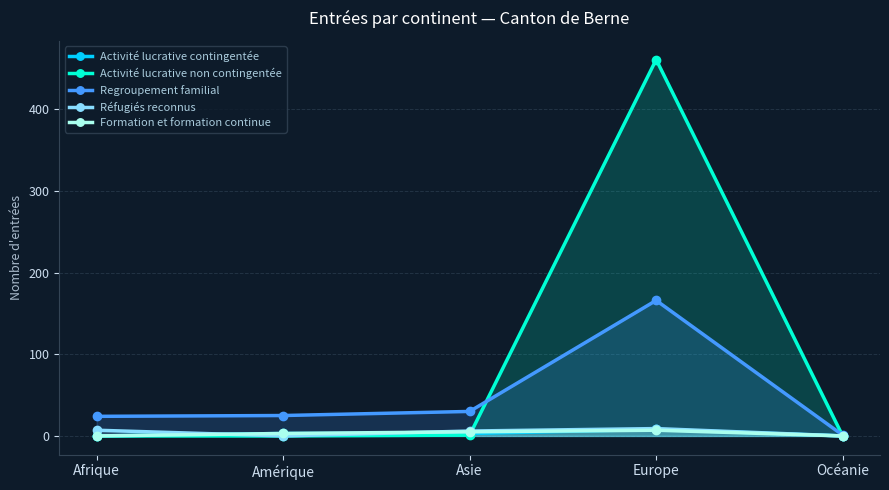

Where is the first local maximum for Réfugiés reconnus?

Europe